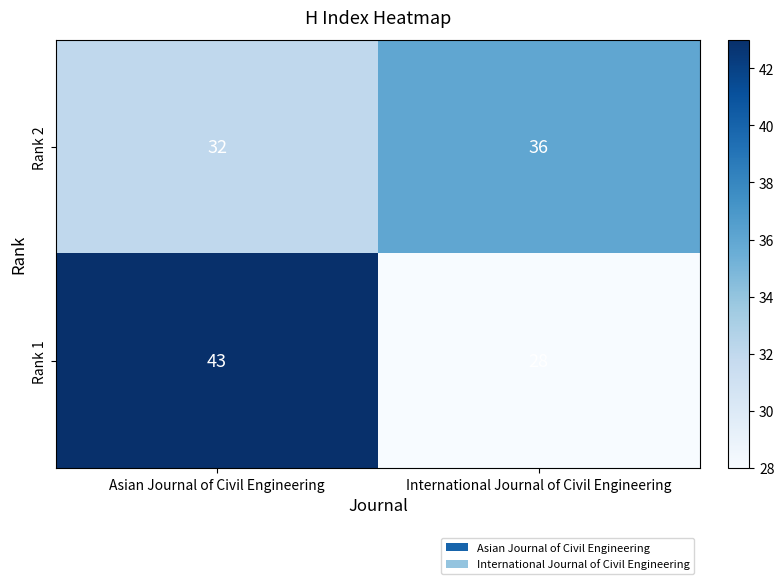

What is the difference between the highest and lowest values at Asian Journal of Civil Engineering?

11